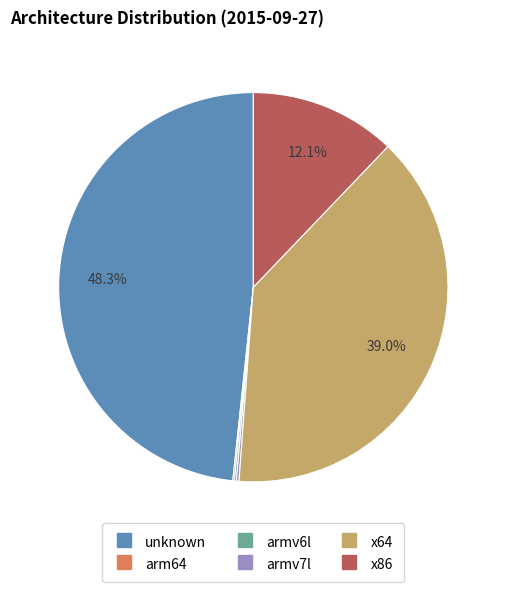

Is there a majority slice in this chart?

No